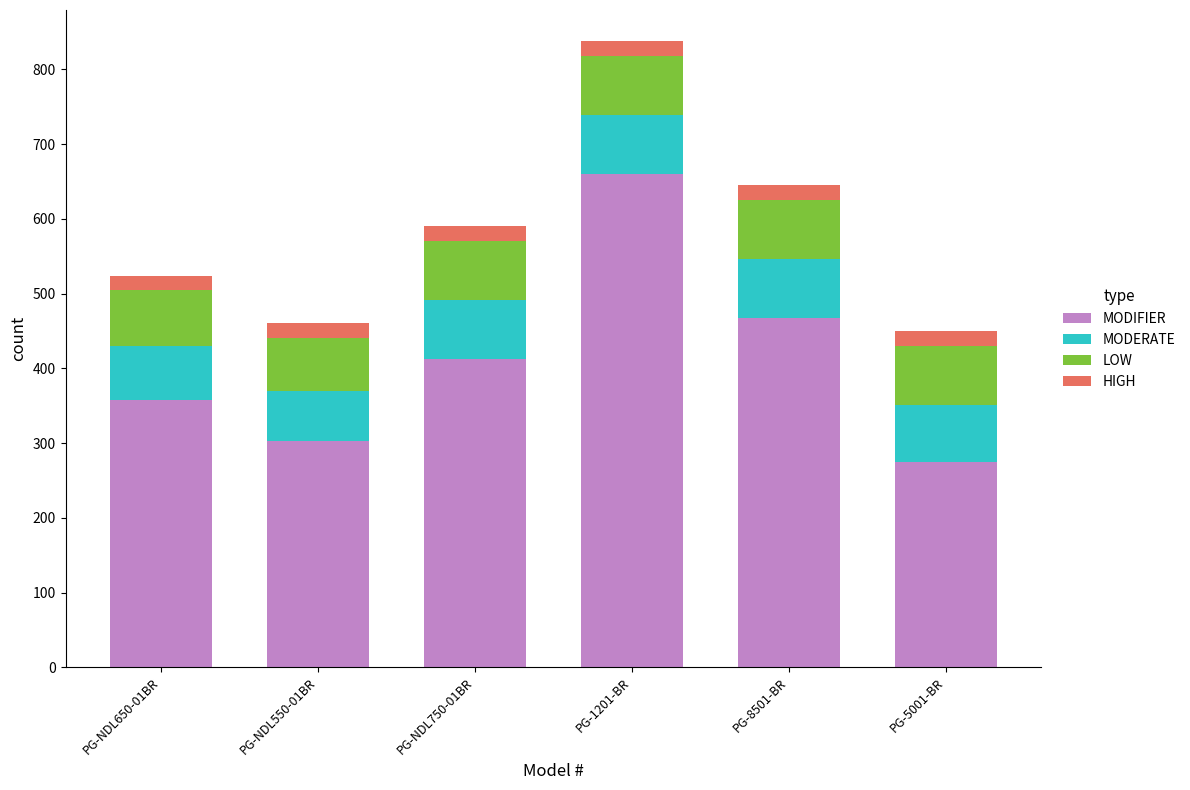

What are all the series names shown in the legend?

MODIFIER, MODERATE, LOW, HIGH